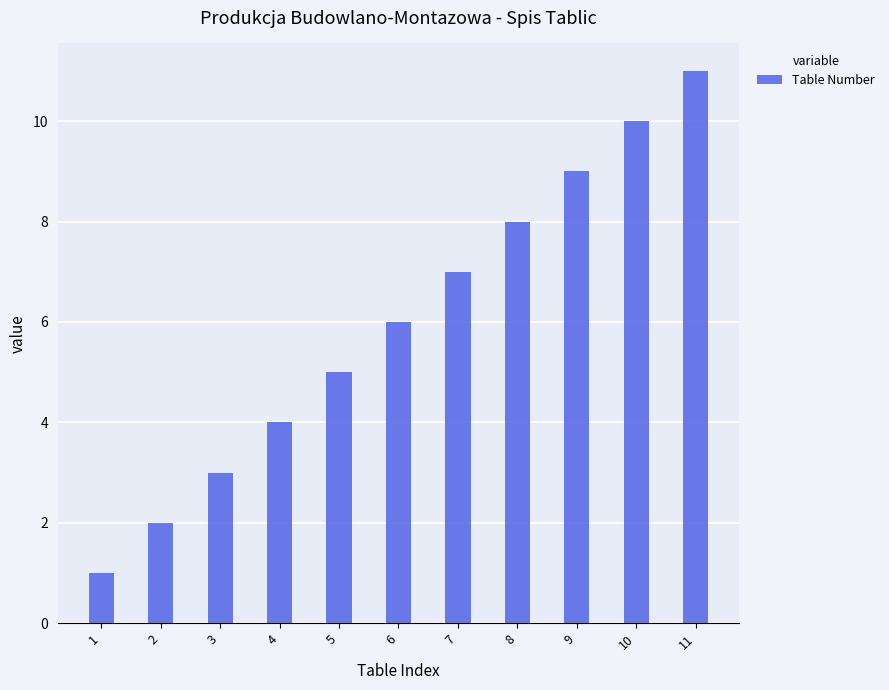

Is it true that the value at 10 is 15?

False